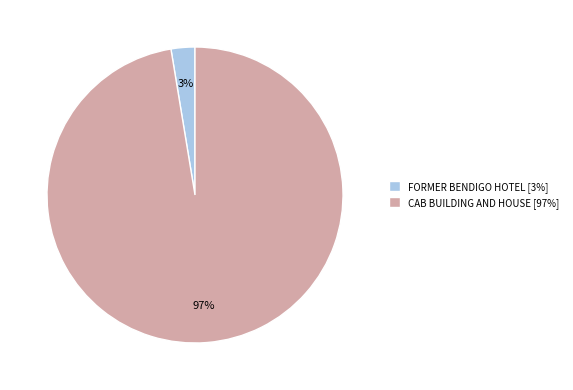

To the nearest percent, what is the combined percentage of FORMER BENDIGO HOTEL and CAB BUILDING AND HOUSE?

100%